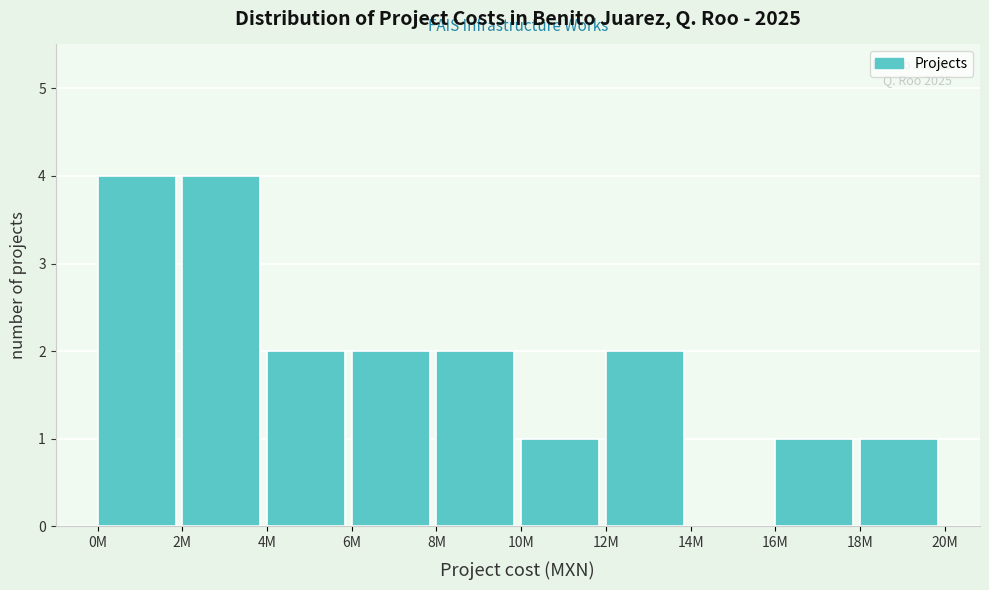

Reading right to left, extract all data points from this chart.

18M=1	16M=1	14M=0	12M=2	10M=1	8M=2	6M=2	4M=2	2M=4	0M=4